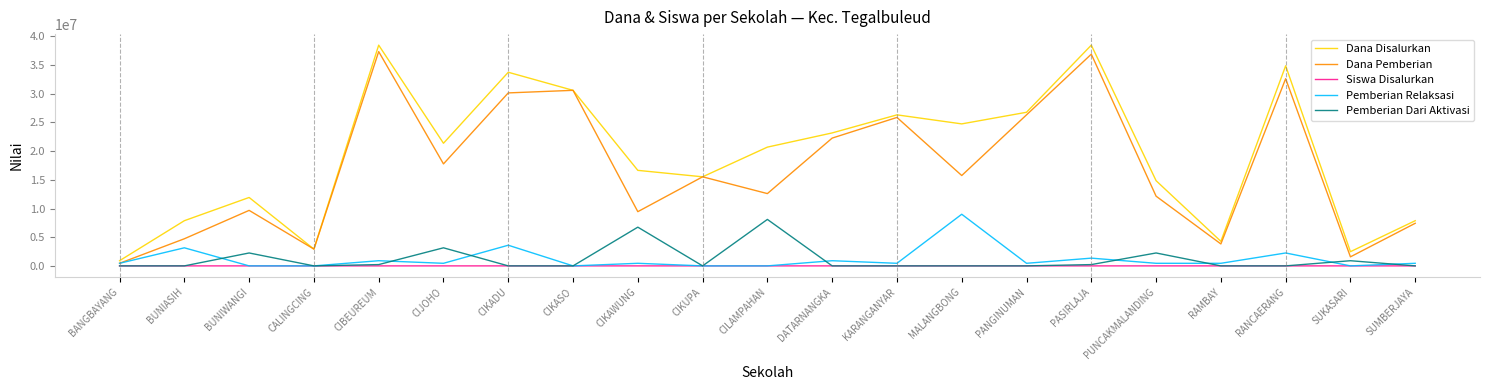

True or false: Pemberian Dari Aktivasi and Dana Disalurkan intersect in this chart.

False